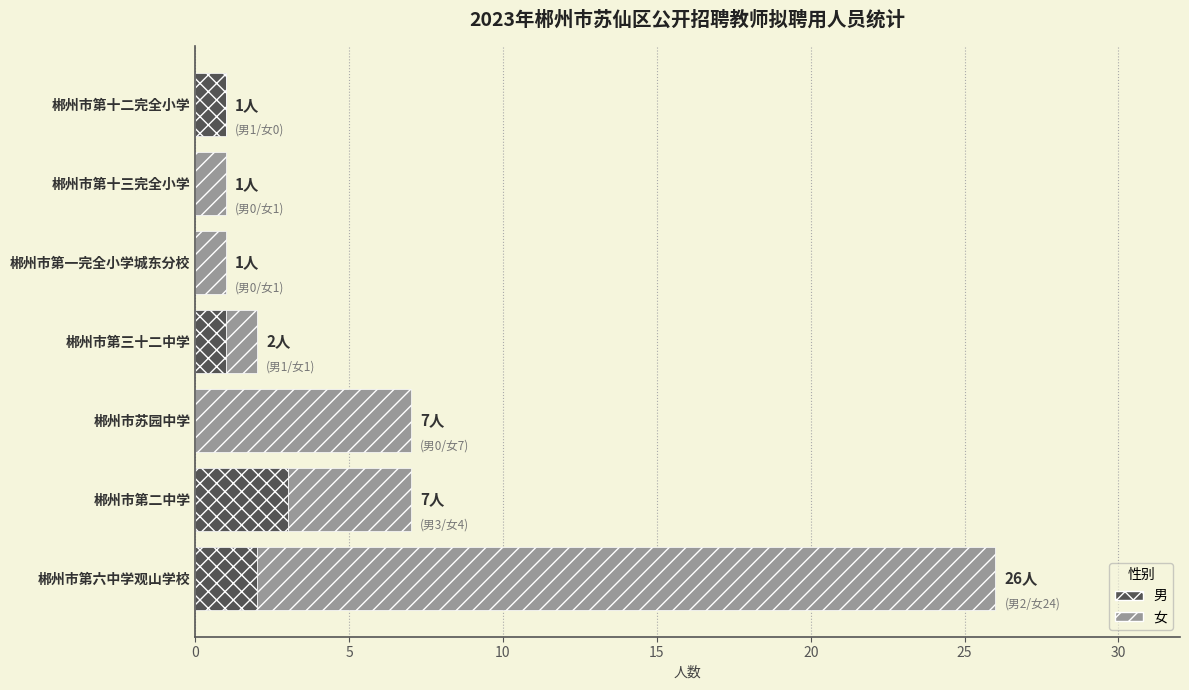

What is the total value across all series at 郴州市苏园中学?

7